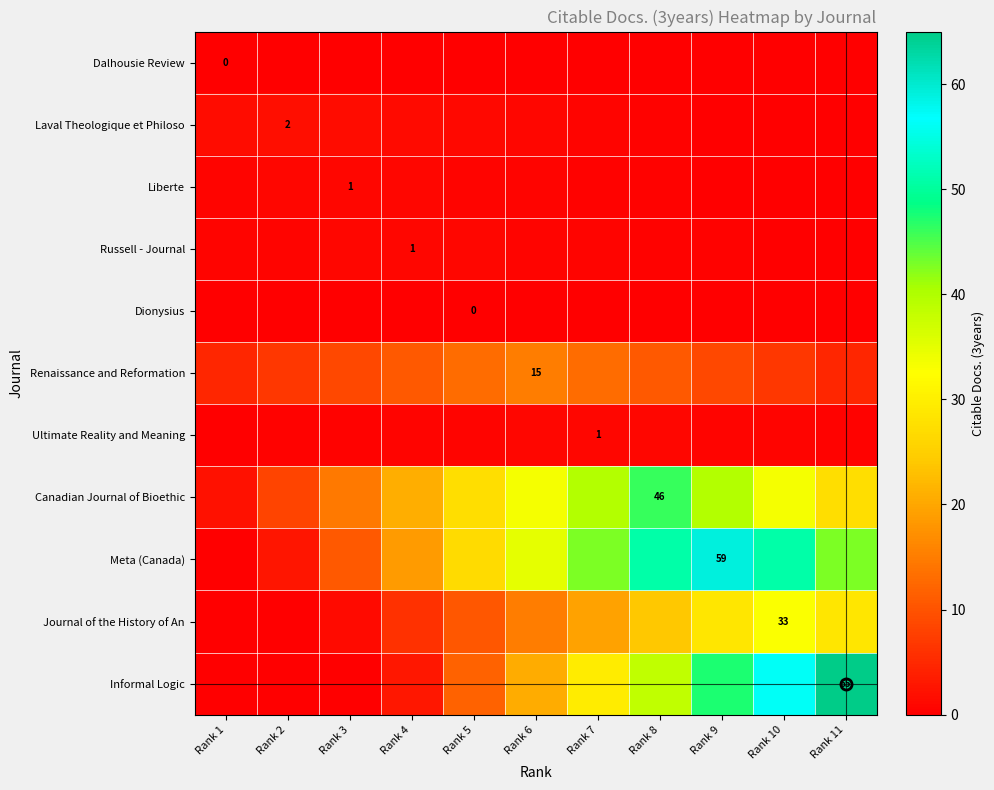

What is the difference between the highest and lowest values at Rank 10?

56.1